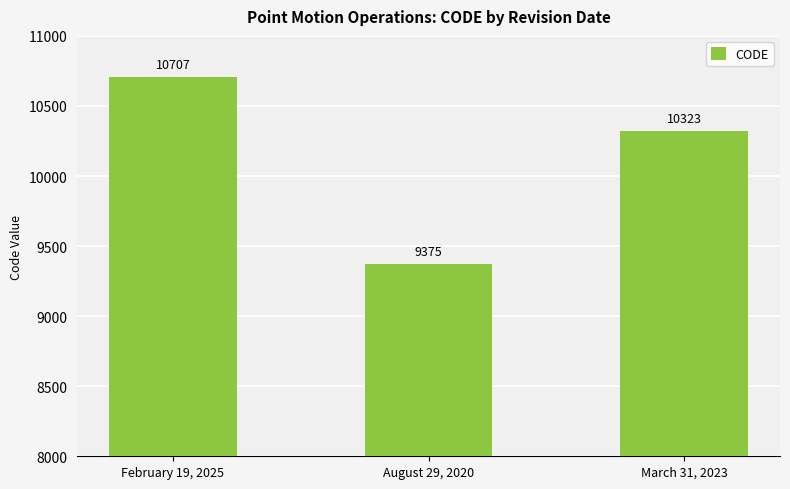

What is the value of the 1st bar from the left?

10707